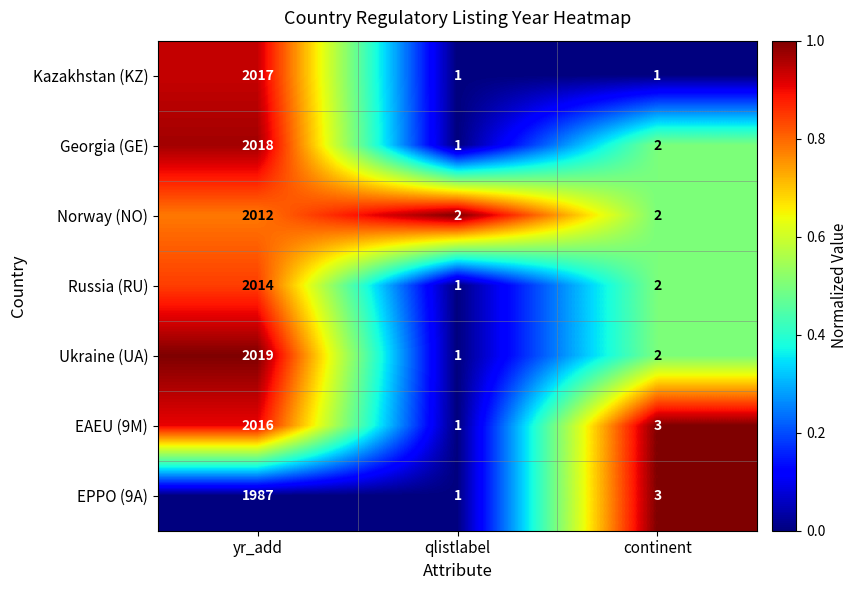

Where is Russia (RU) nearest to the value 1007?

continent